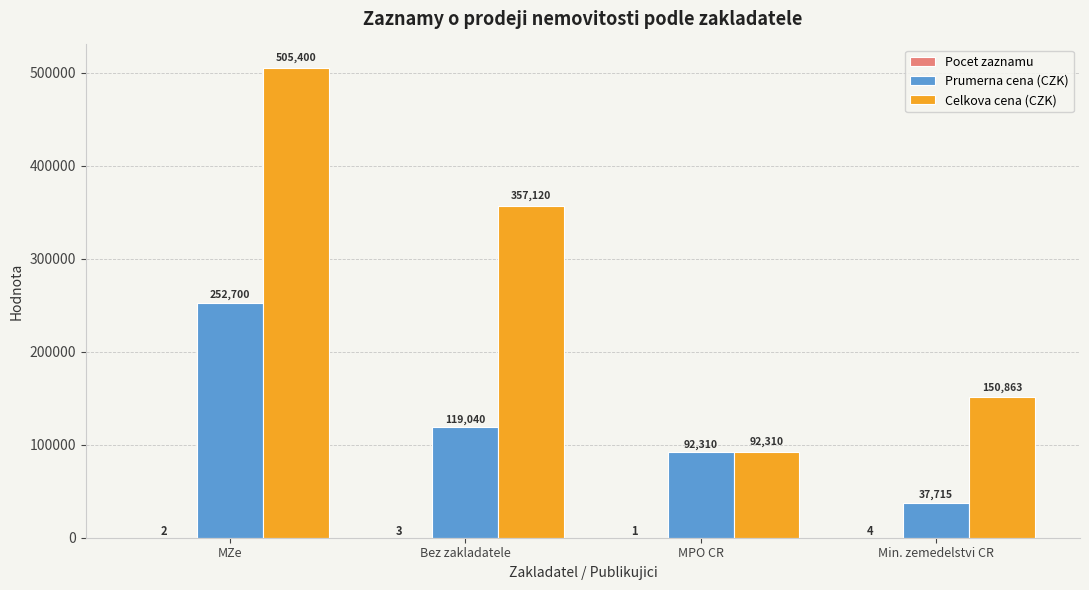

The Prumerna cena (CZK) series shows 252700.0 at MZe. True or false?

True